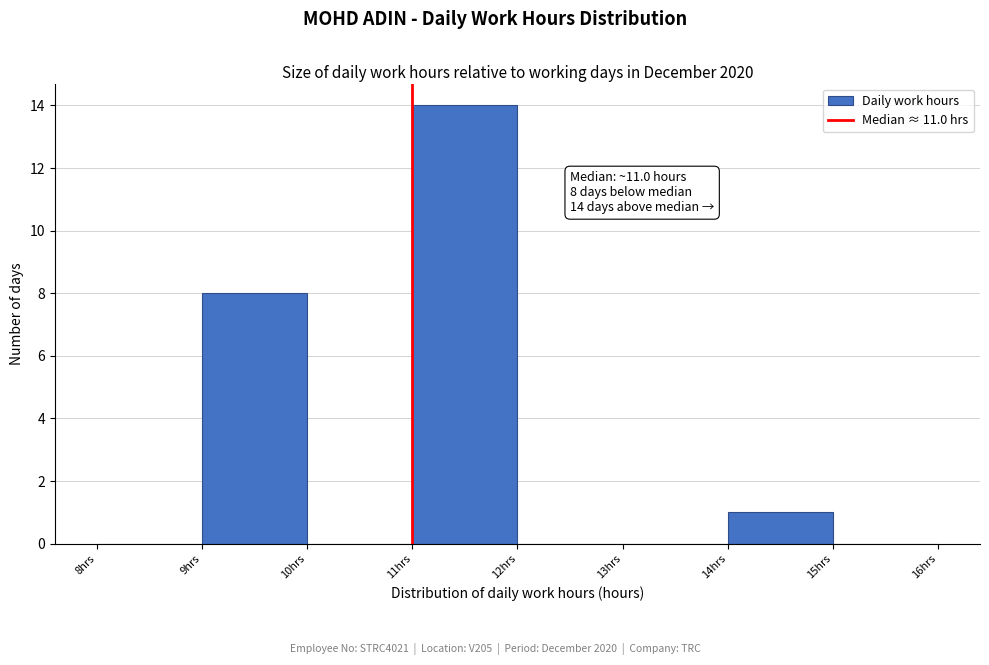

Over which range of the x-axis is the bar tallest?

11 to 12